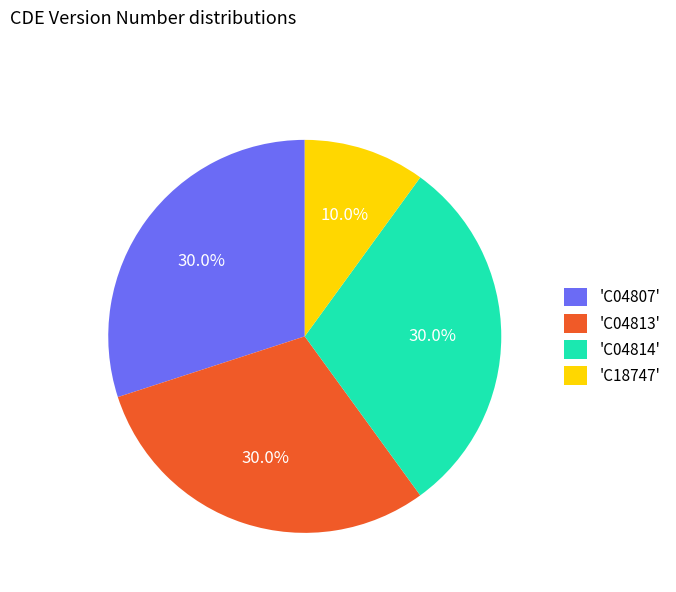

Which slice is the smallest?

'C18747'